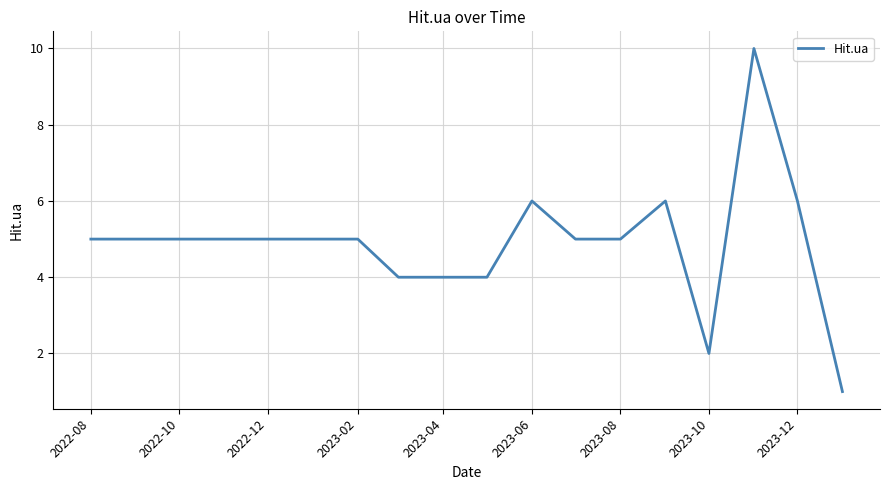

What is the maximum value shown in the chart?

10